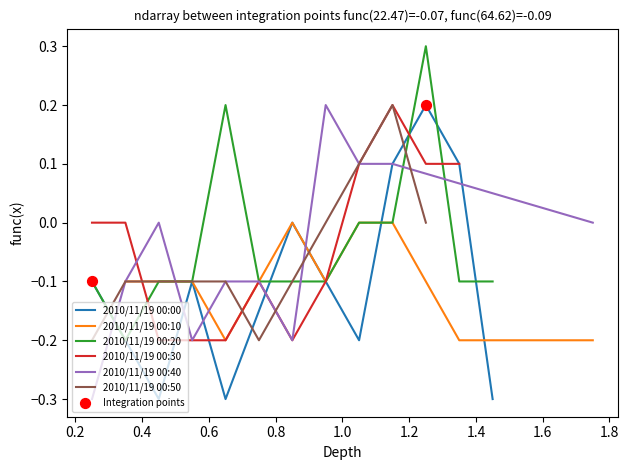

What is the minimum value for 2010/11/19 00:00?

-0.3